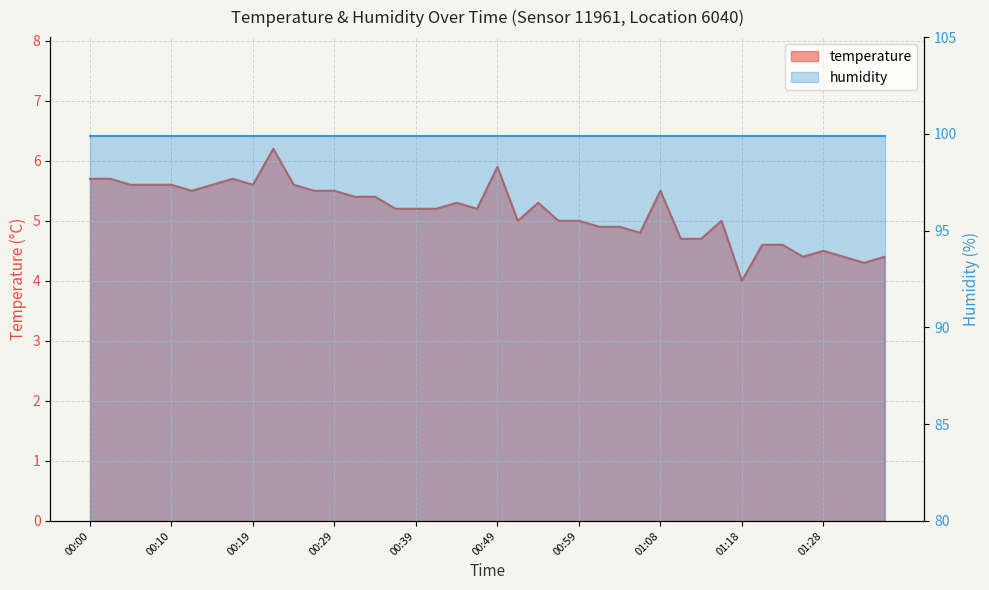

What is the approximate value at 00:44?

5.3